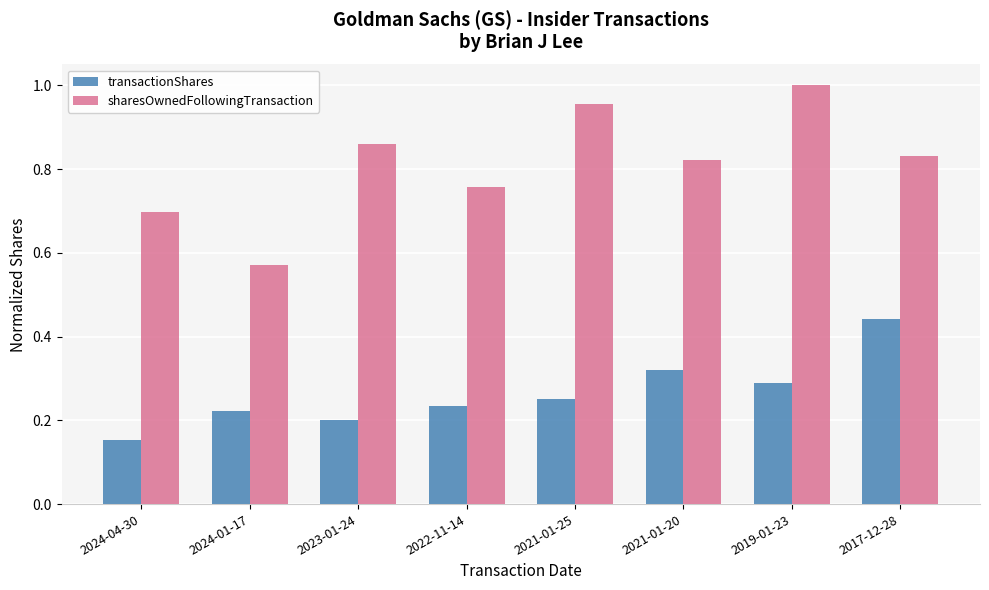

Rank the series by their maximum value, from highest to lowest.

sharesOwnedFollowingTransaction, transactionShares